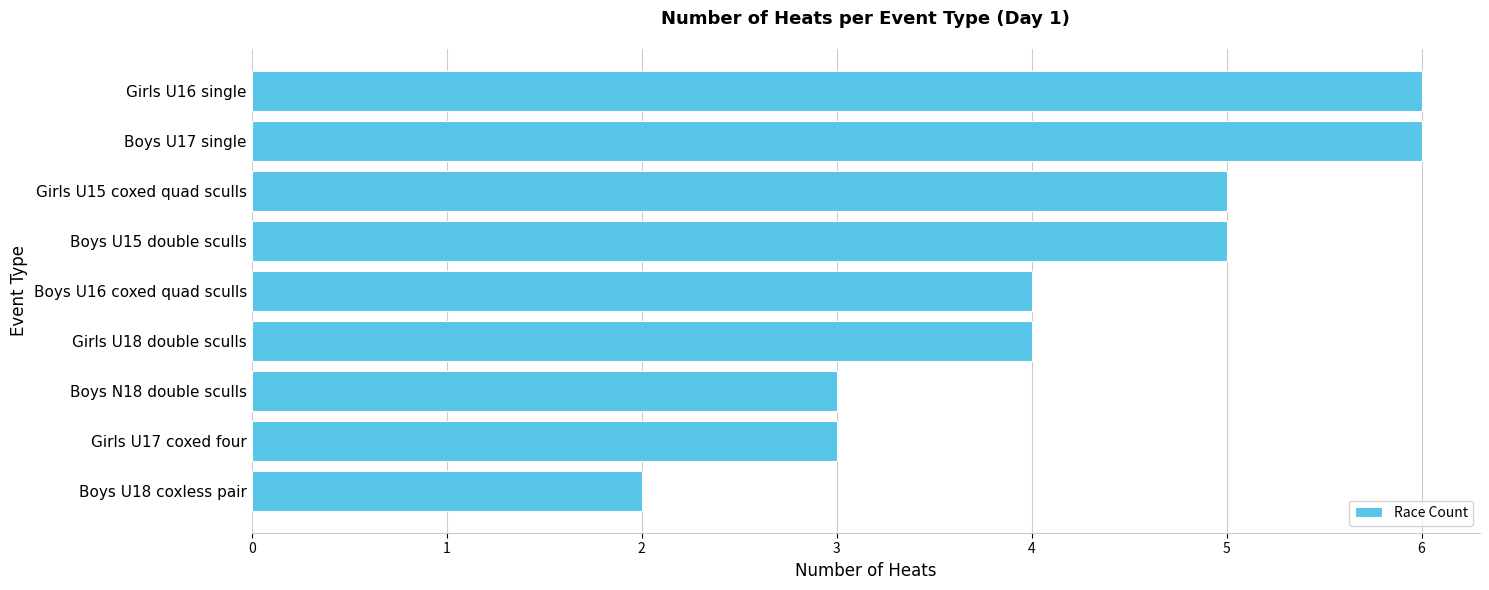

Reading bottom to top, list all the values displayed in this chart.

Boys U18 coxless pair=2	Girls U17 coxed four=3	Boys N18 double sculls=3	Girls U18 double sculls=4	Boys U16 coxed quad sculls=4	Boys U15 double sculls=5	Girls U15 coxed quad sculls=5	Boys U17 single=6	Girls U16 single=6